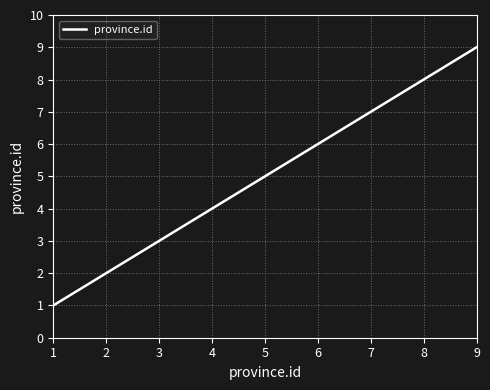

Which label corresponds to the largest value in the chart?

9